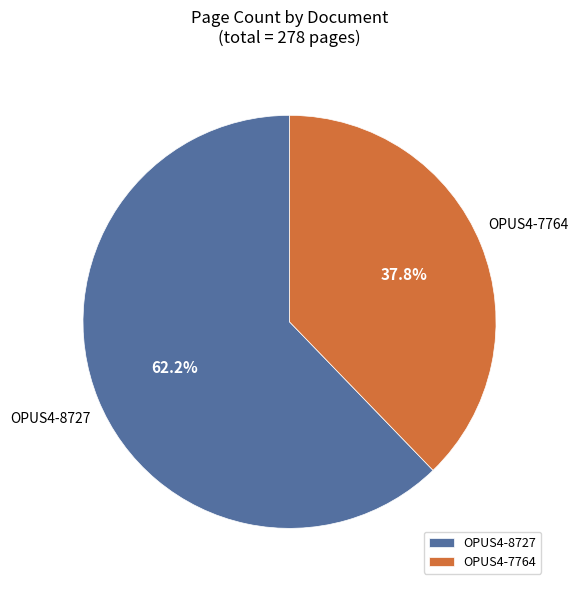

What is the smallest slice in the pie chart?

OPUS4-7764